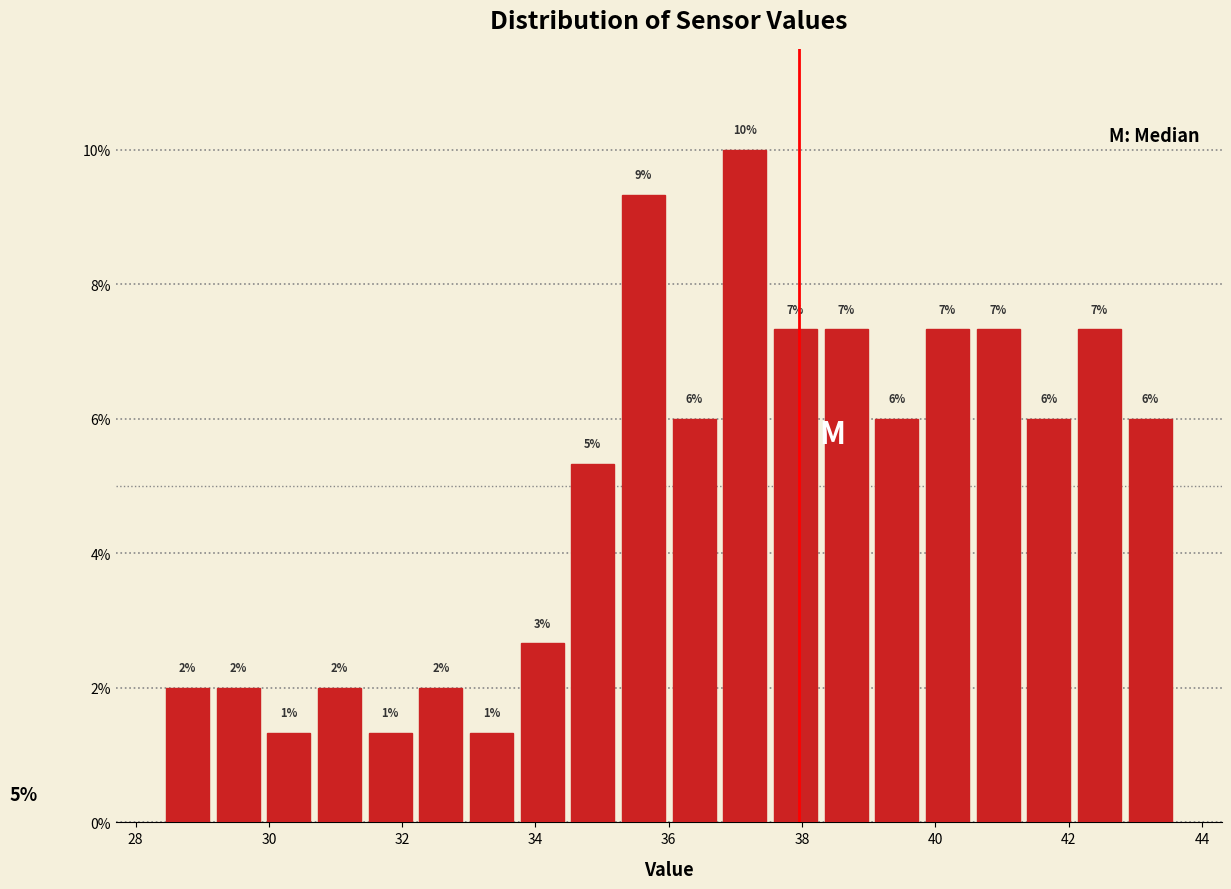

Read against the x-axis, roughly where is the centre of the tallest bar?

37.2